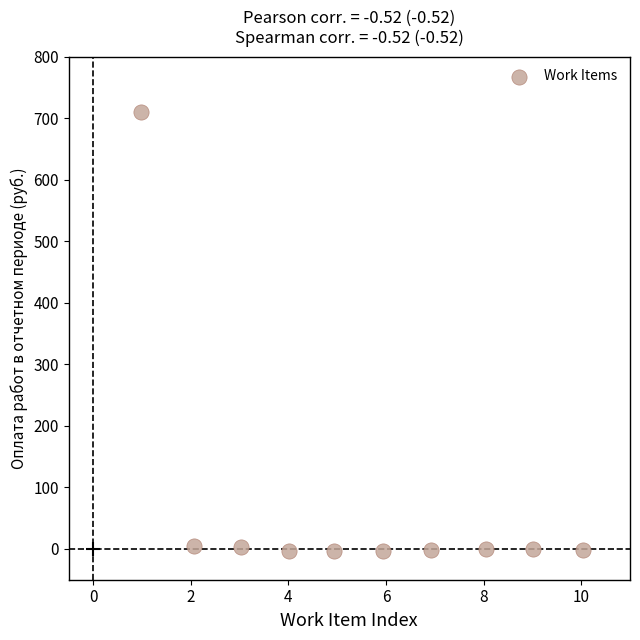

What is the range of X values (max minus min)?

9.1